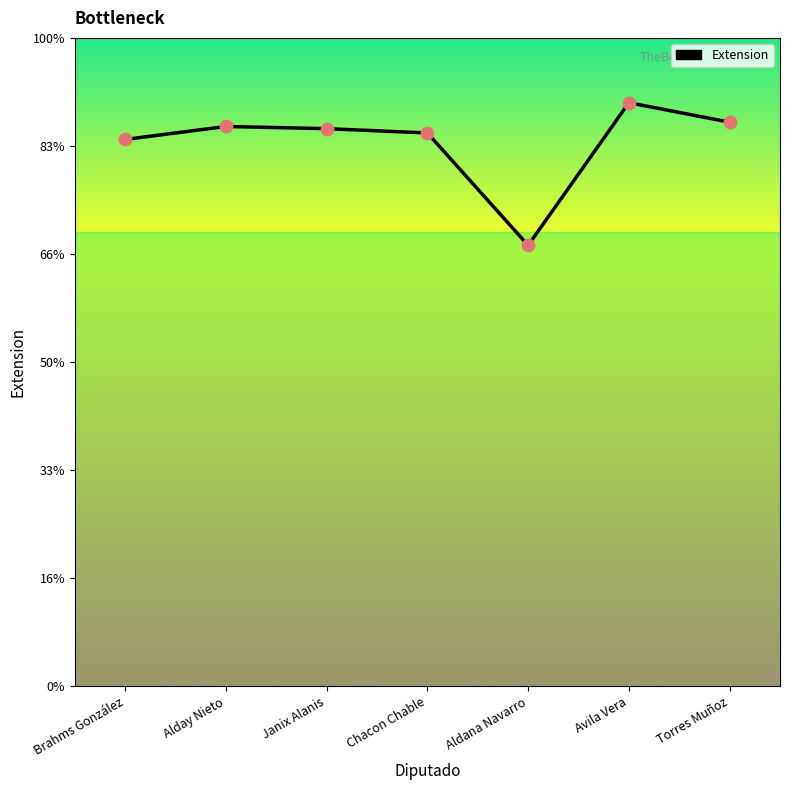

Does the chart have visible grid lines?

No